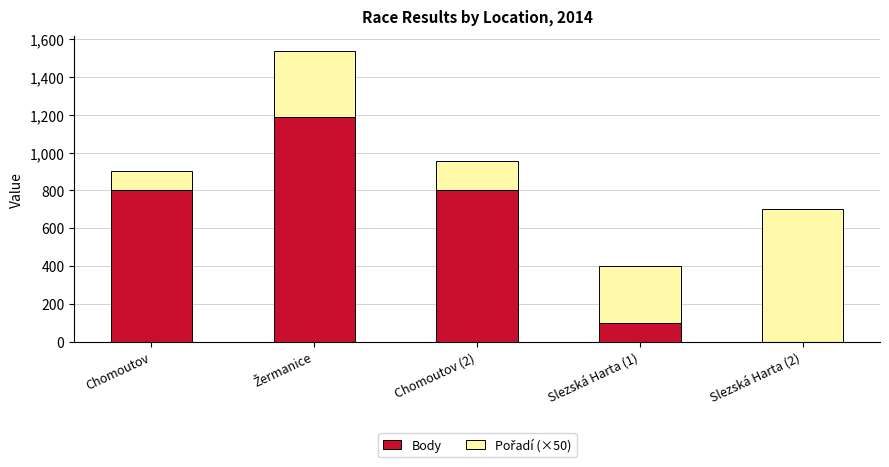

What is the sum of all Body values?

2898